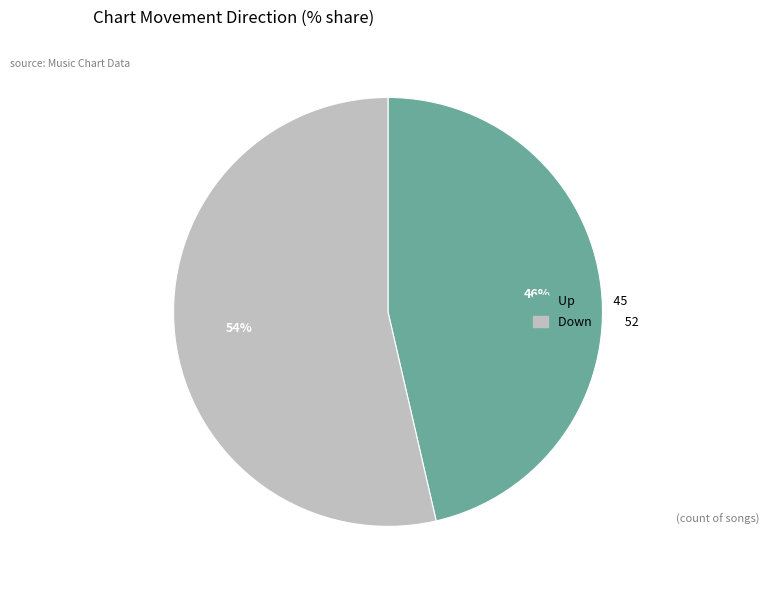

To the nearest percent, what is the average slice percentage?

50%